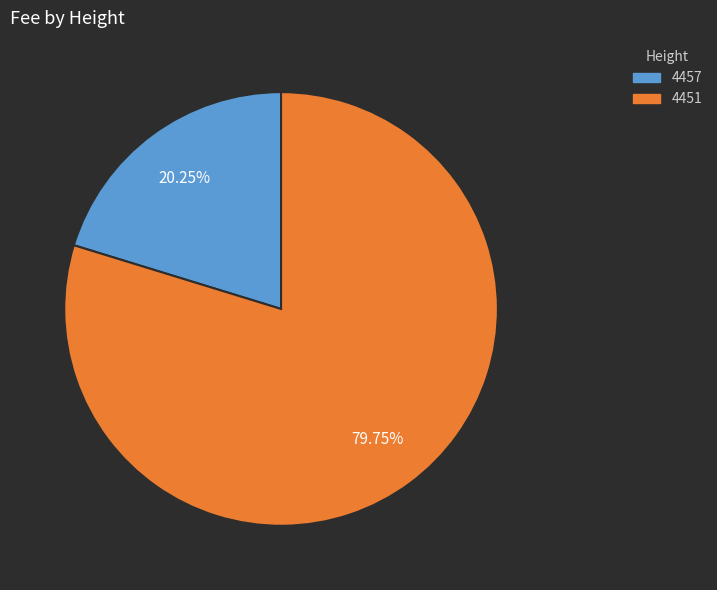

What is the total percentage of 4451 and 4457?

100.0%